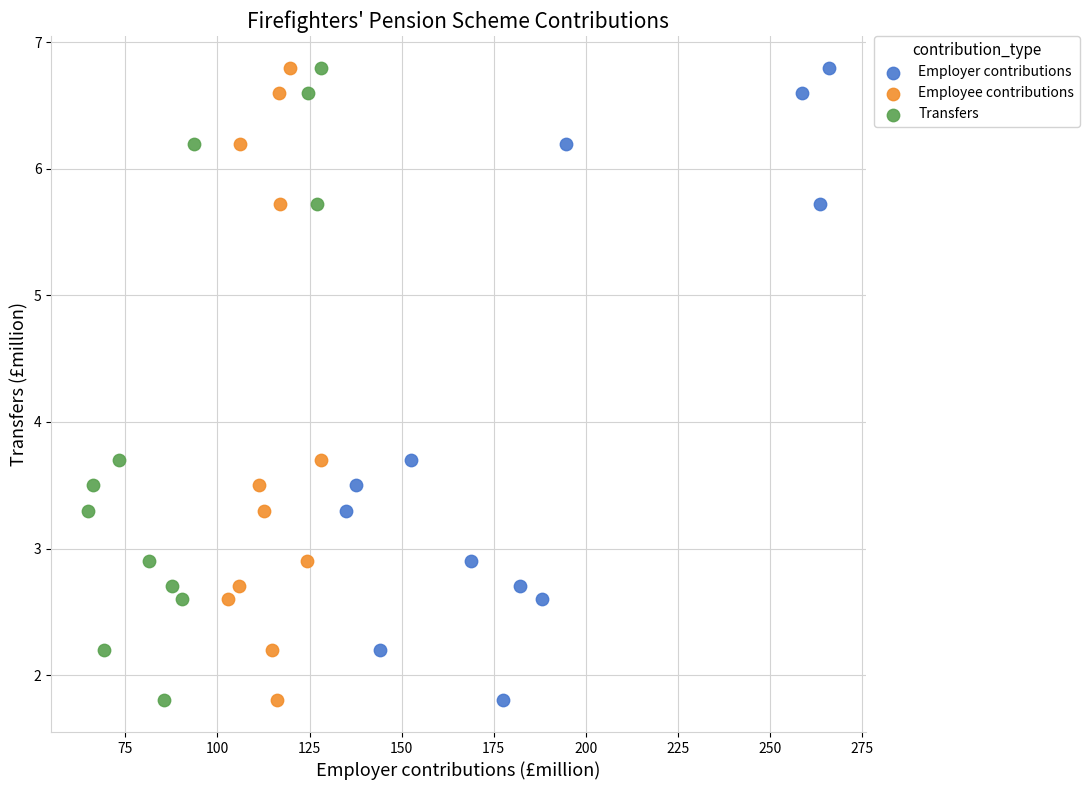

What are all the series names shown in the legend?

Employer contributions, Employee contributions, Transfers